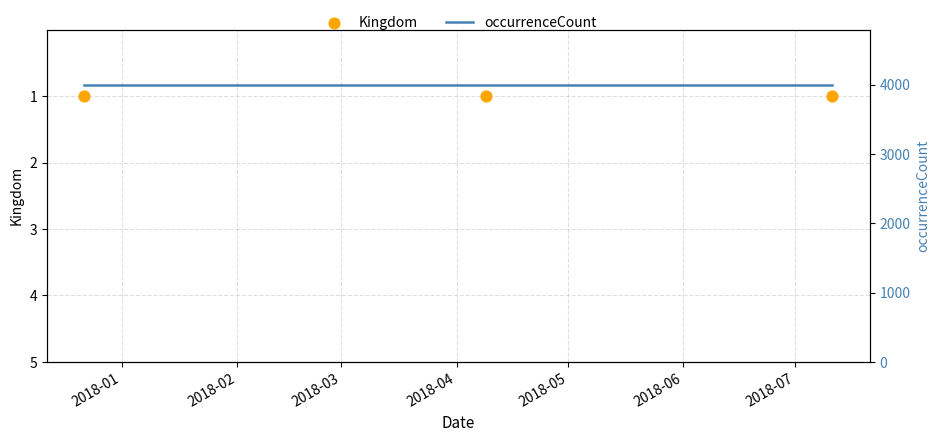

Which series has the largest total across all categories?

occurrenceCount